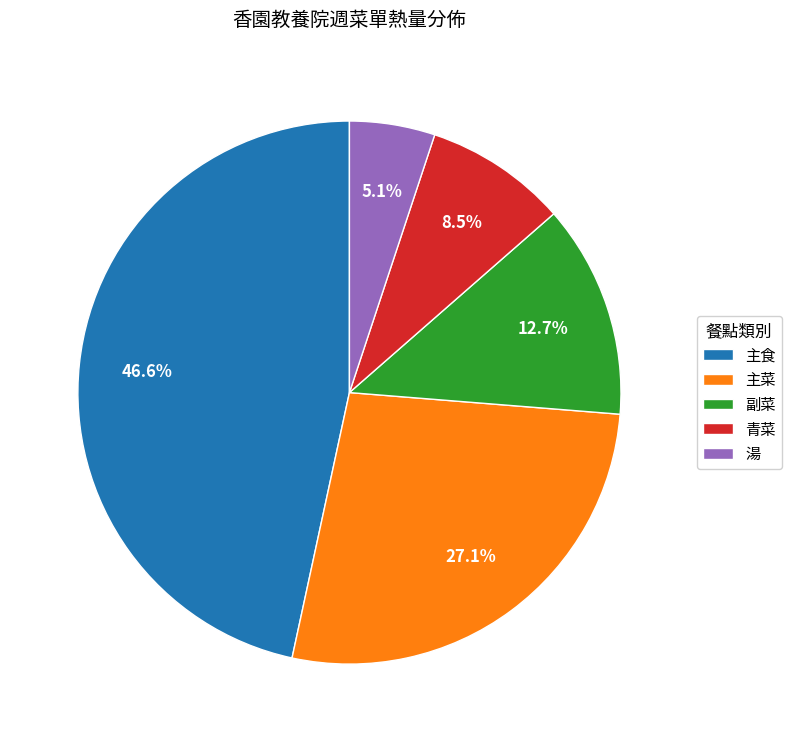

Between 主食 and 青菜, which is larger?

主食